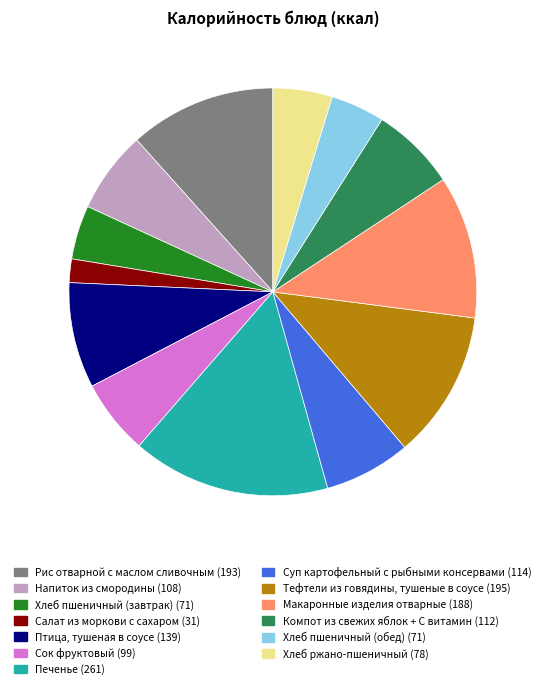

Is there any slice that represents more than half of the pie?

No